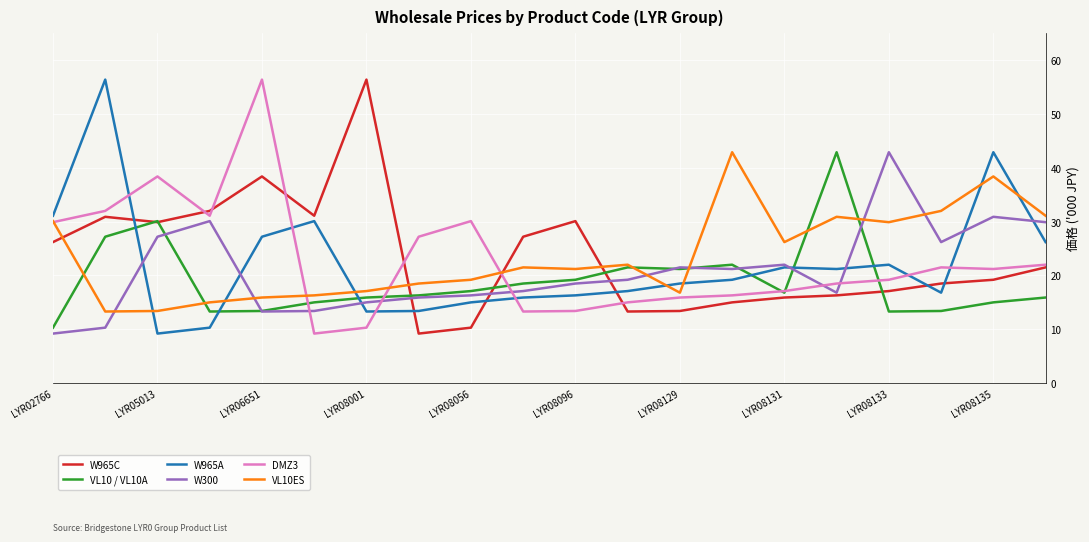

What is the greatest value displayed?

56400